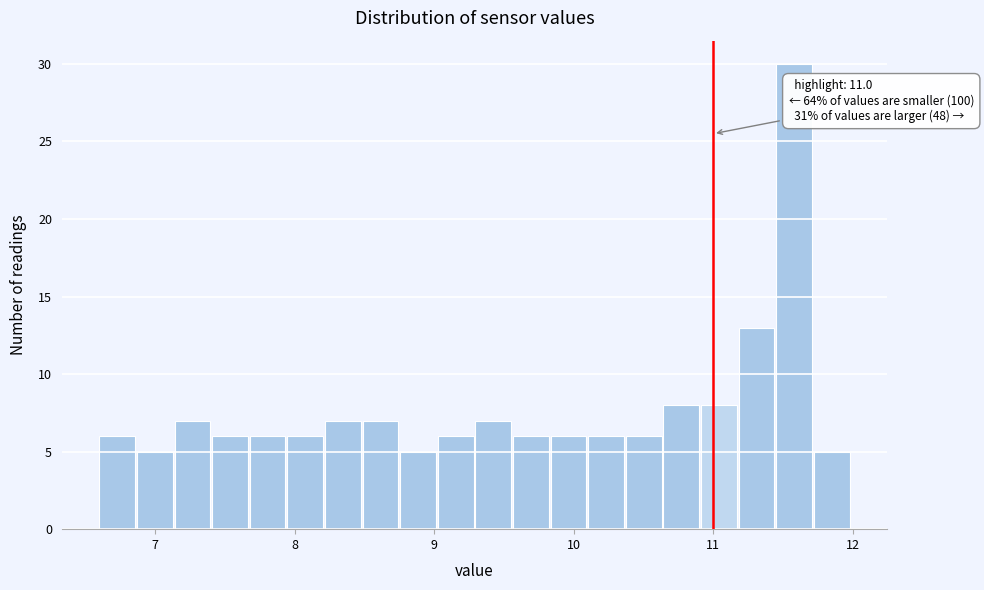

Read against the x-axis, roughly where is the centre of the tallest bar?

11.6